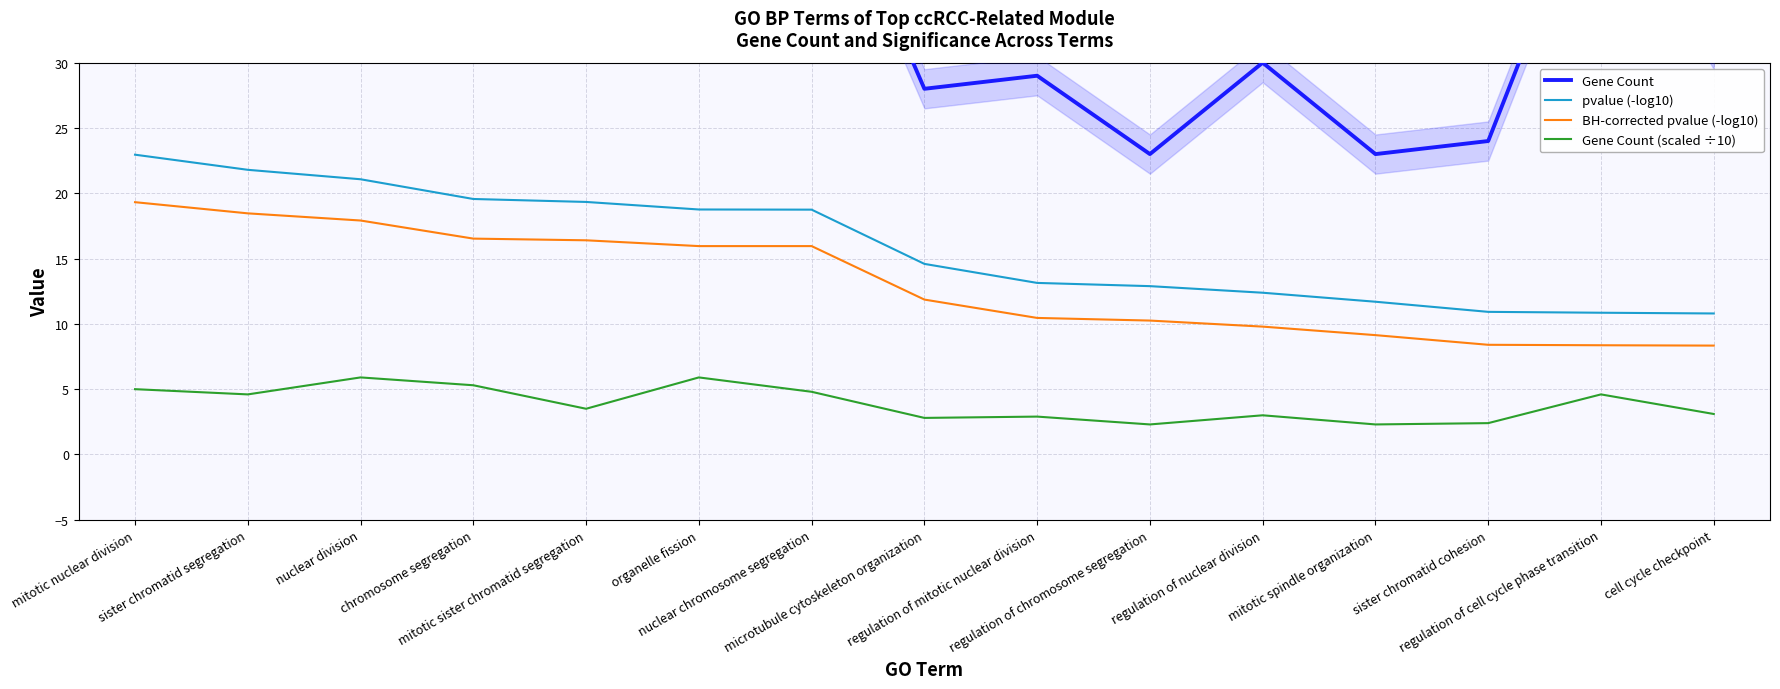

How many data points in pvalue (-log10) are less than 14?

7